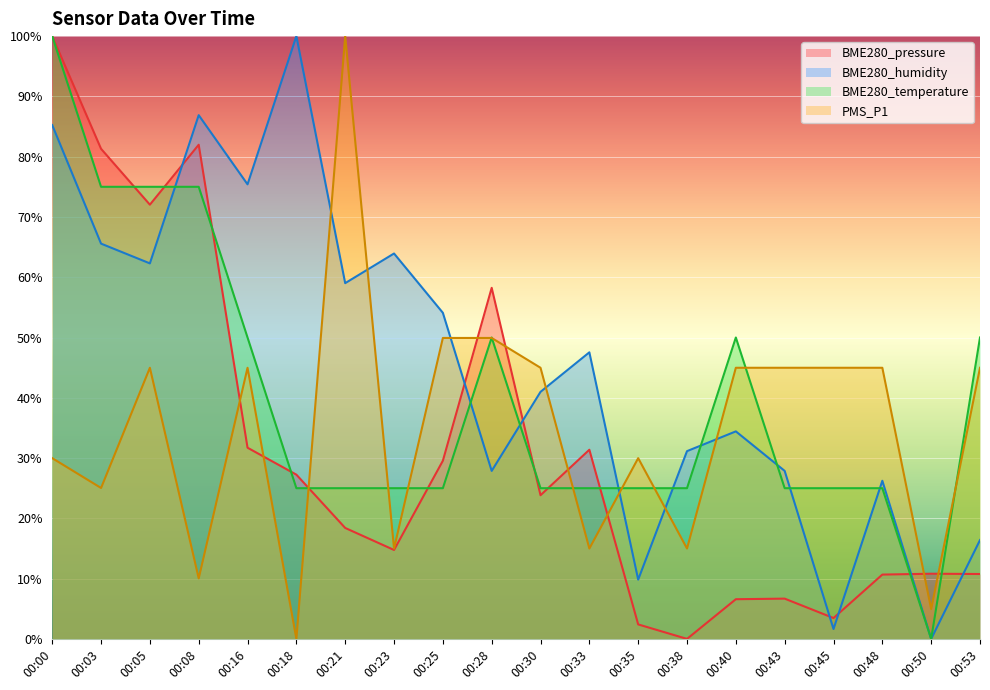

How many values in the BME280_temperature series exceed 25?

19